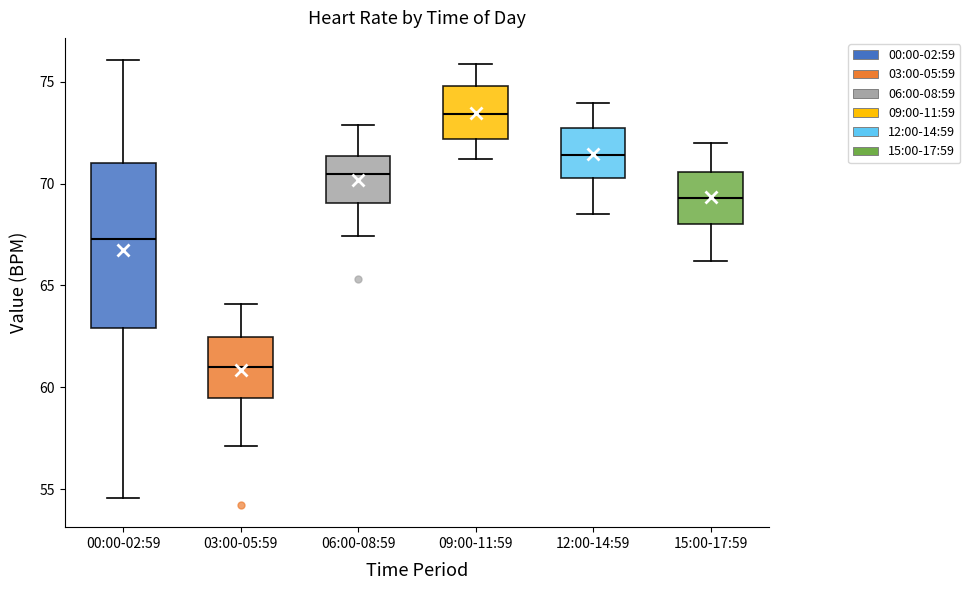

Where does the median line of the box for 12:00-14:59 sit on the y-axis? The values are not printed on the chart, so give them approximately, as read against the axis.

71.5